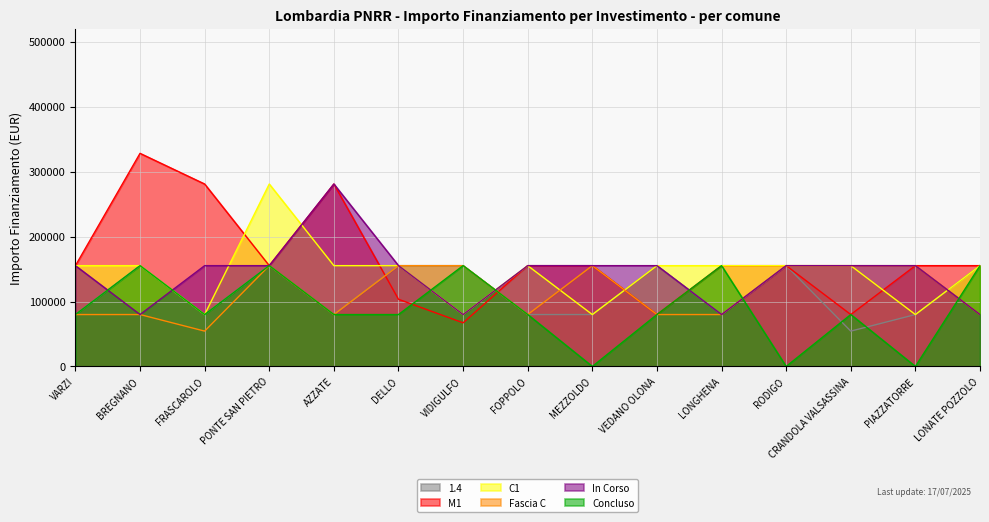

What is the label of the 5th point from the left?

AZZATE